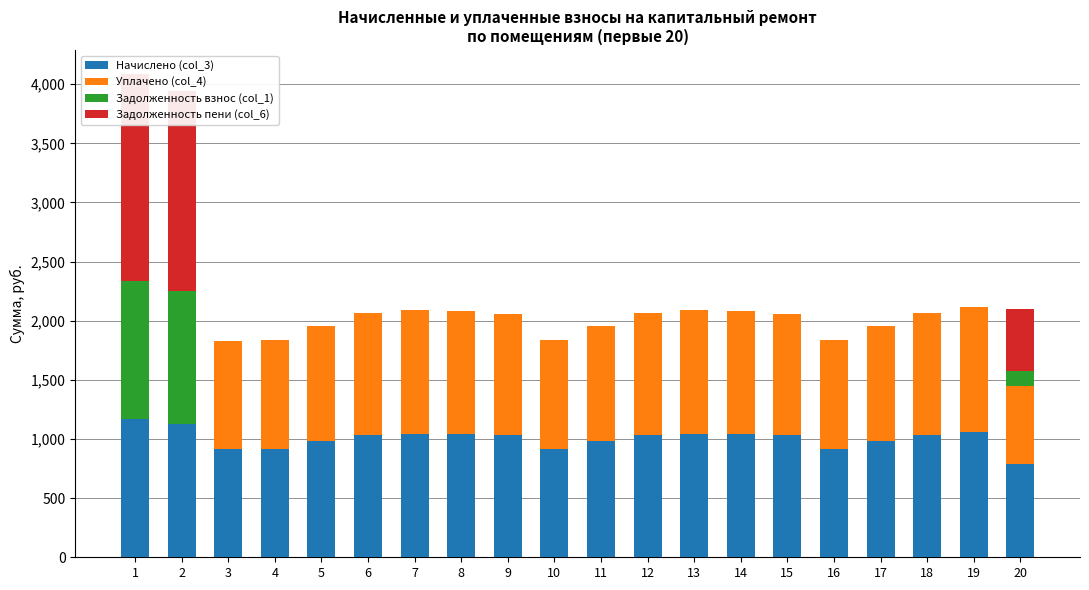

How many values in the Уплачено (col_4) series are below 1030?

10